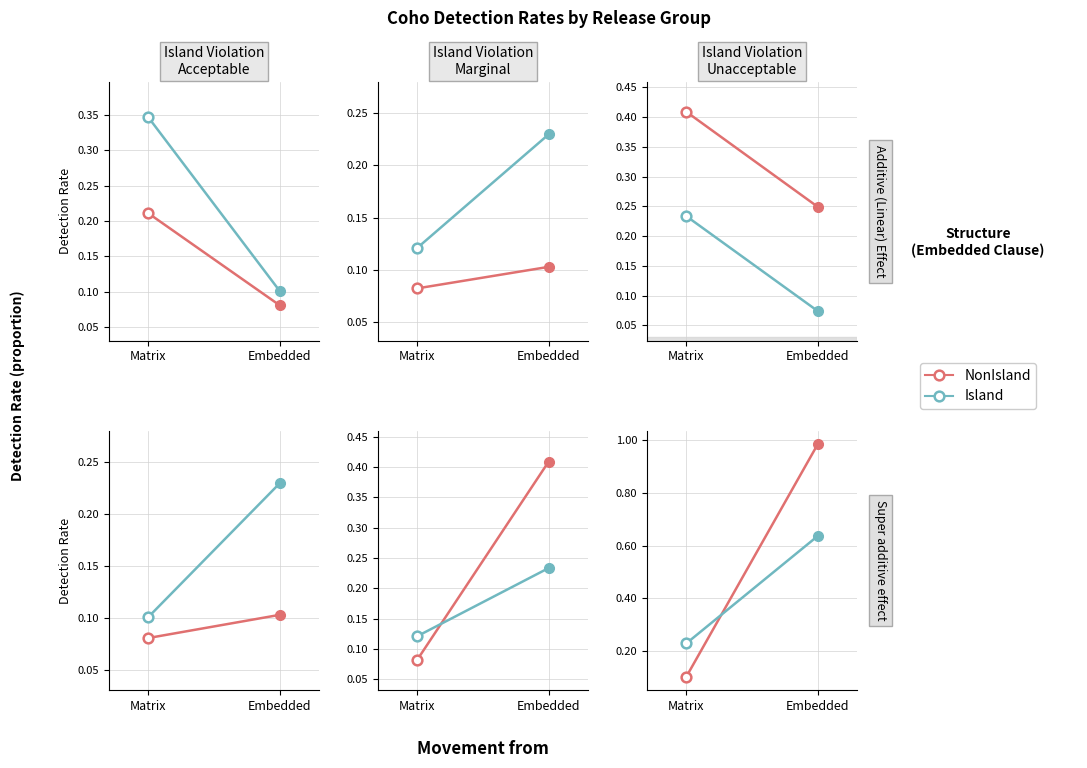

At Embedded, list the series in order from largest to smallest.

NonIsland, Island